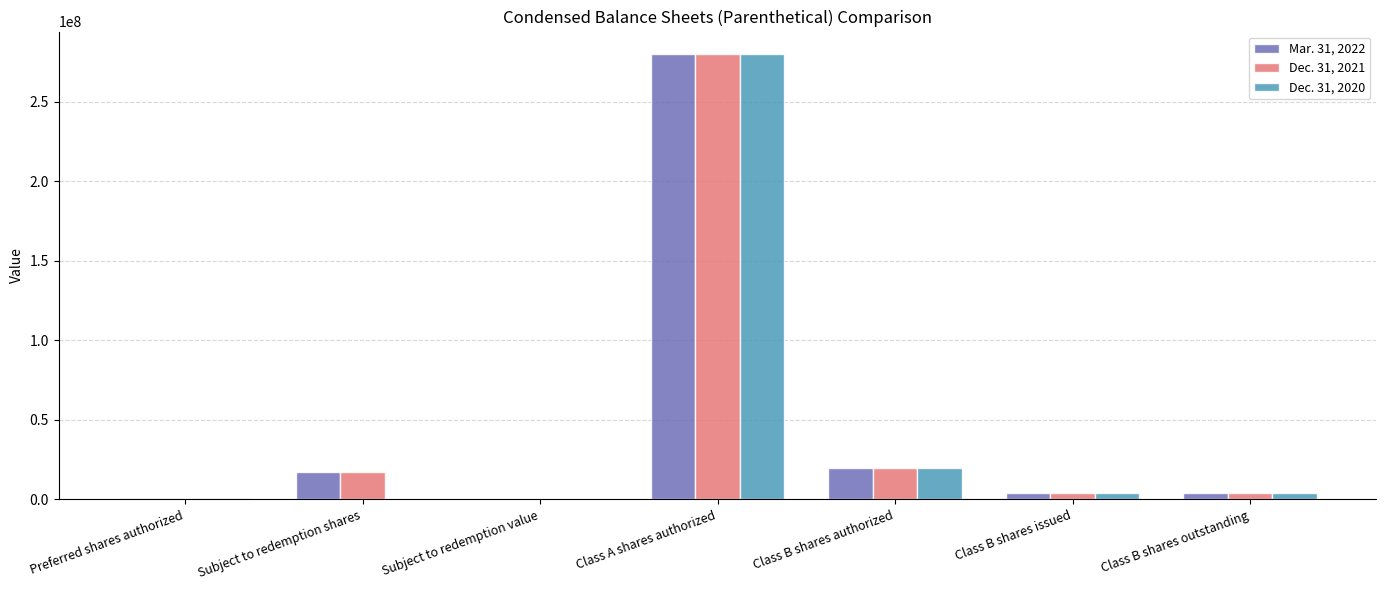

At which category is the sum across all series the highest?

Class A shares authorized